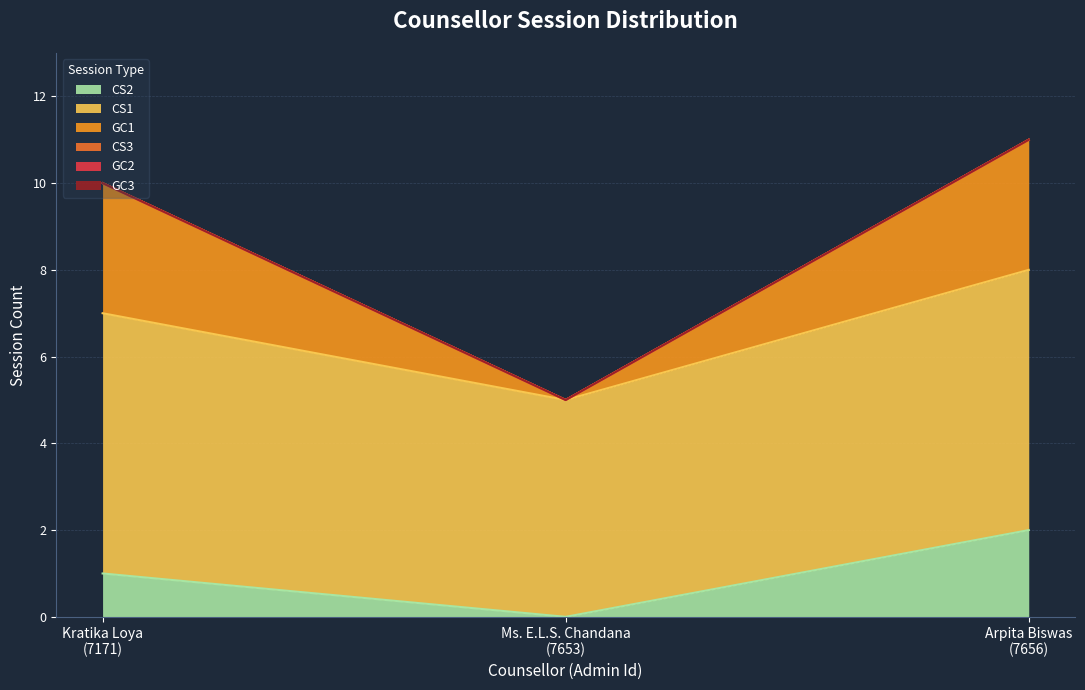

Is the value of GC1 at Ms. E.L.S. Chandana
(7653) greater than the value of CS1 at Kratika Loya
(7171)?

No